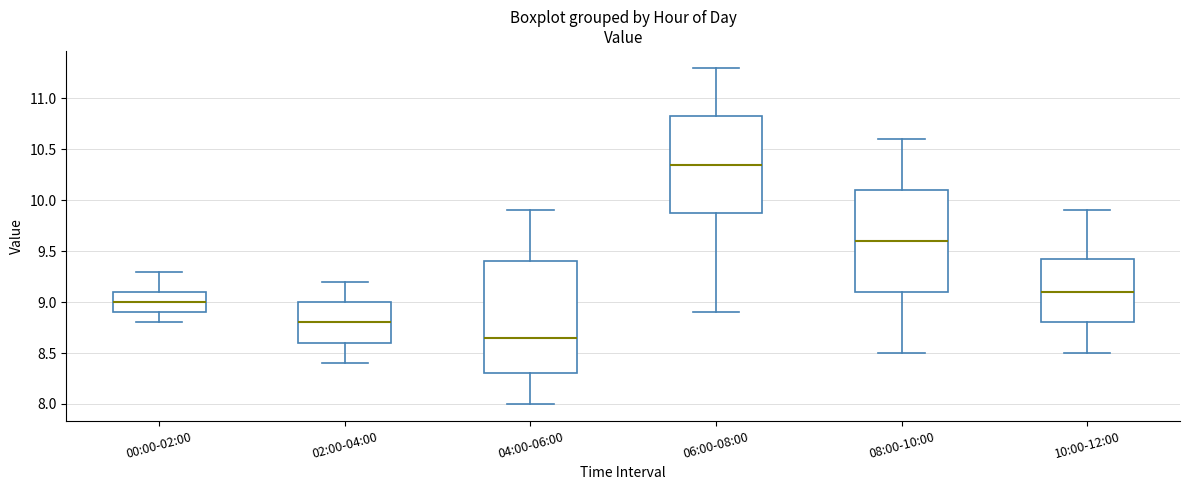

Which box is the tallest, from its lower edge to its upper edge?

04:00-06:00